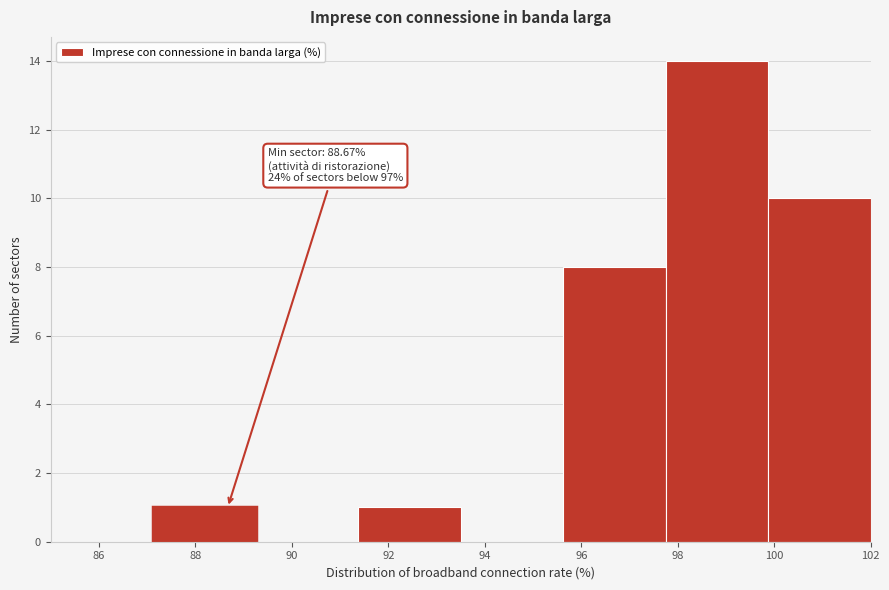

Which range on the x-axis has the tallest bar?

97.8 to 99.8